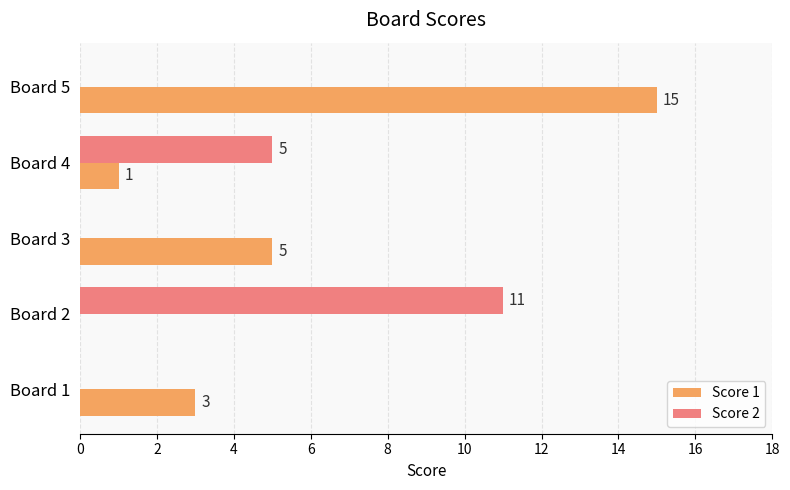

What is the approximate value of Score 1 at Board 5?

15